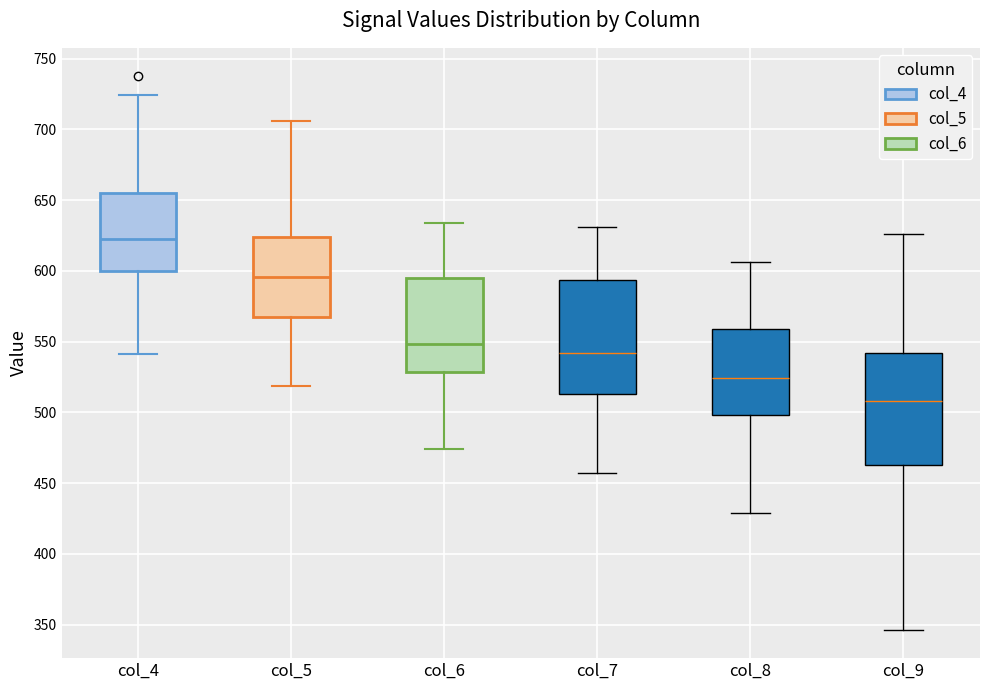

Reading left to right, transcribe this box plot: for each box, give where its median line is, the range the box spans, and where its two whiskers end, as read against the y-axis. The values are not printed on the chart, so give them approximately, as read against the axis.

col_4: median 625, box 600 to 655, whiskers 540 to 725
col_5: median 595, box 570 to 625, whiskers 520 to 705
col_6: median 550, box 530 to 595, whiskers 475 to 635
col_7: median 540, box 515 to 595, whiskers 455 to 630
col_8: median 525, box 500 to 560, whiskers 430 to 605
col_9: median 510, box 465 to 540, whiskers 345 to 625